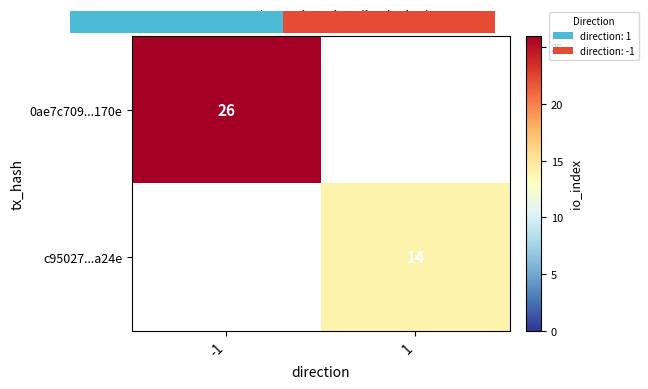

What is the total value across all series at -1?

26